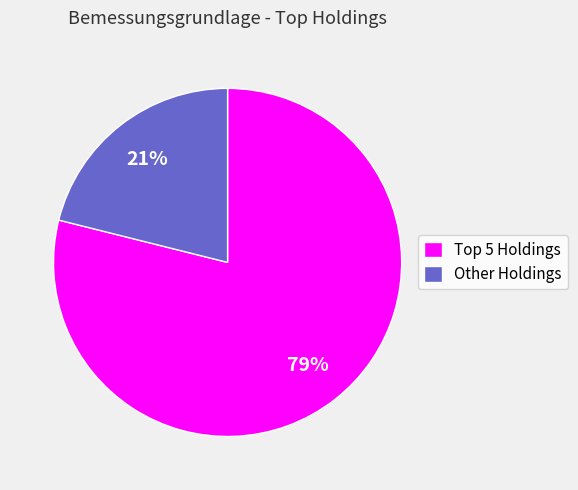

Does any single category account for the majority?

Yes